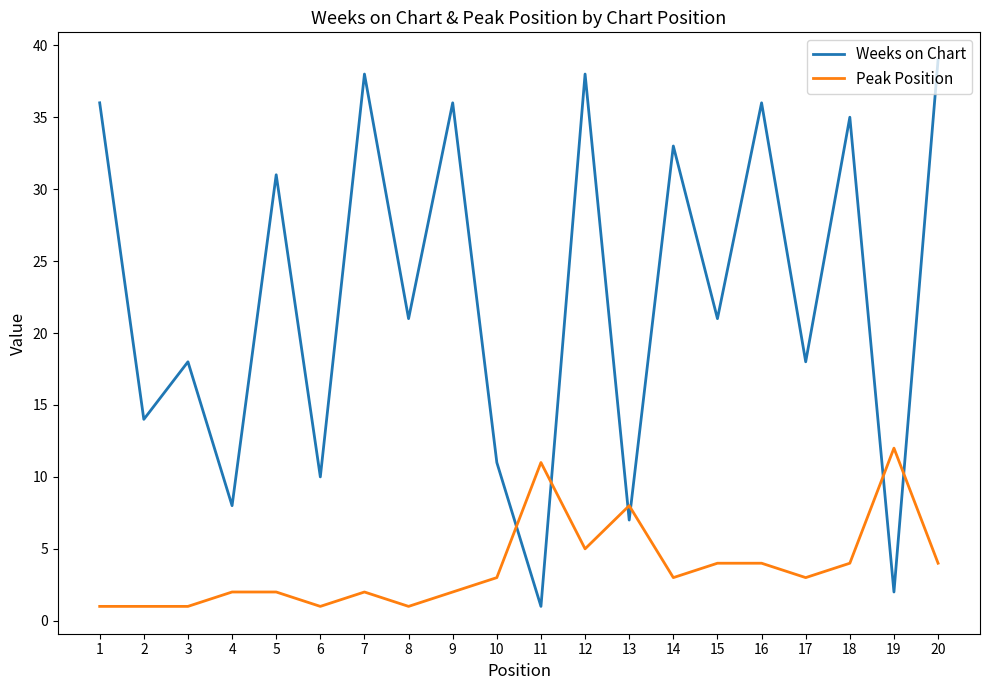

True or false: Peak Position has a value of 4 at 15.

True